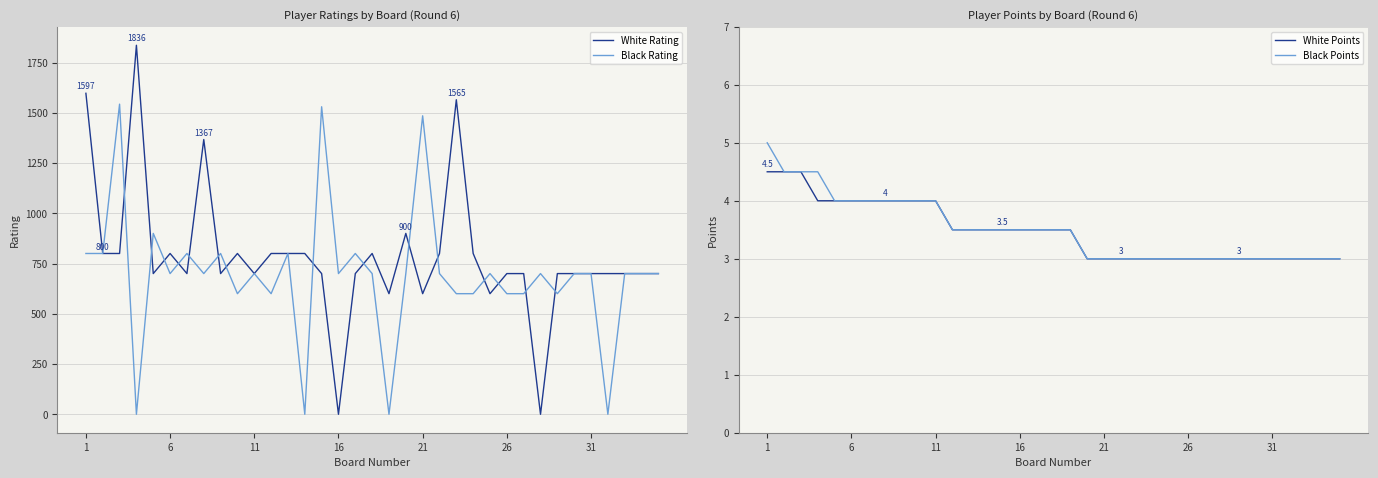

How many times do Black Points and Black Rating cross each other?

8